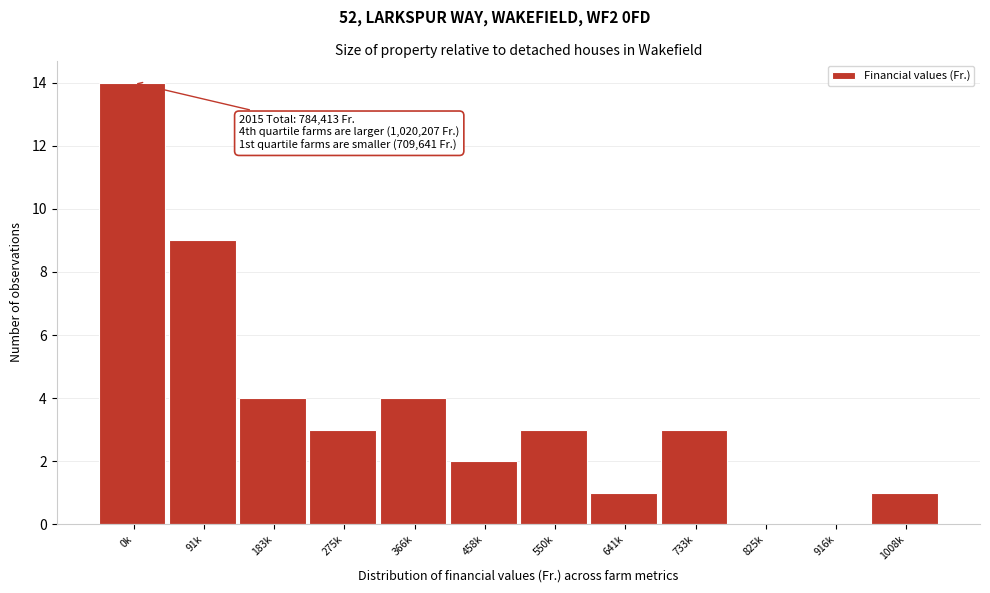

Reading right to left, transcribe all the data shown in this chart.

1008k=1	916k=0	825k=0	733k=3	641k=1	550k=3	458k=2	366k=4	275k=3	183k=4	91k=9	0k=14